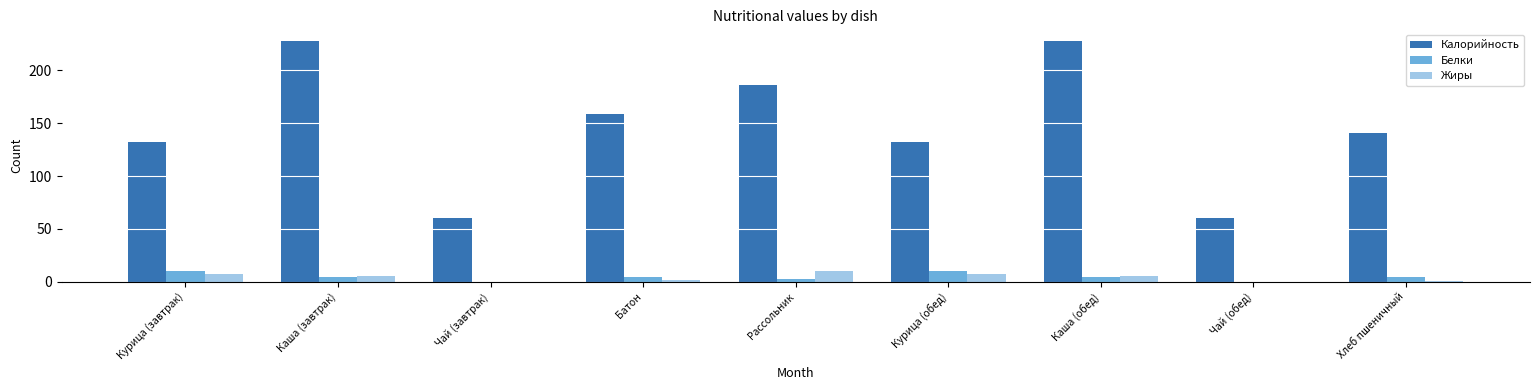

What is the maximum value shown in the chart?

227.4